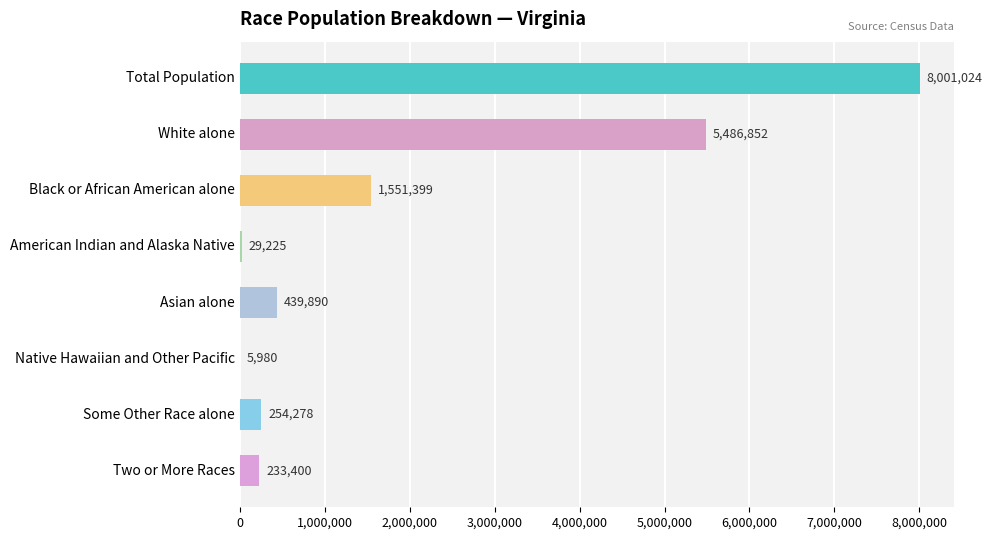

What is the sum of all values?

16002048